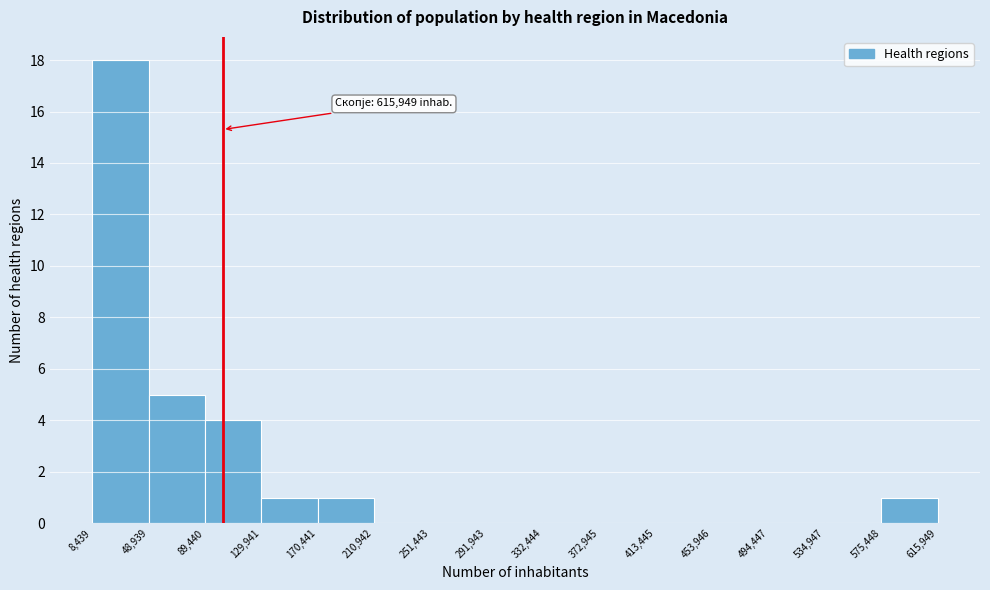

Which range on the x-axis has the tallest bar?

8,439 to 48,939